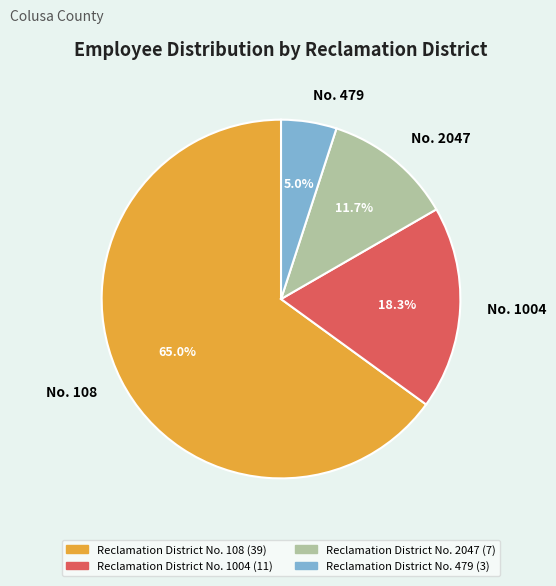

Combined, do No. 1004 and No. 108 account for over 50%?

Yes